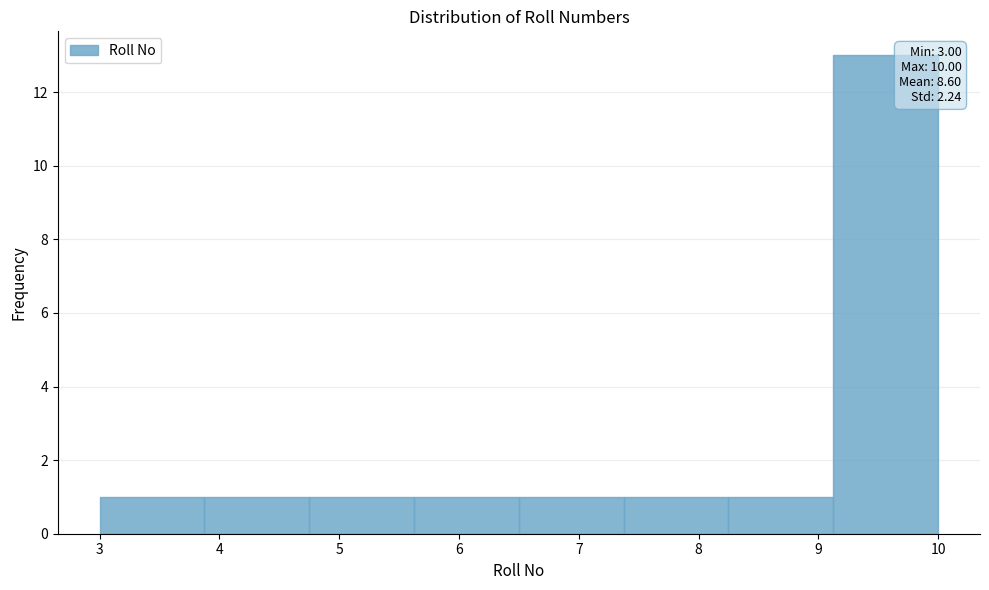

Which range on the x-axis has the tallest bar?

9.1 to 10.0